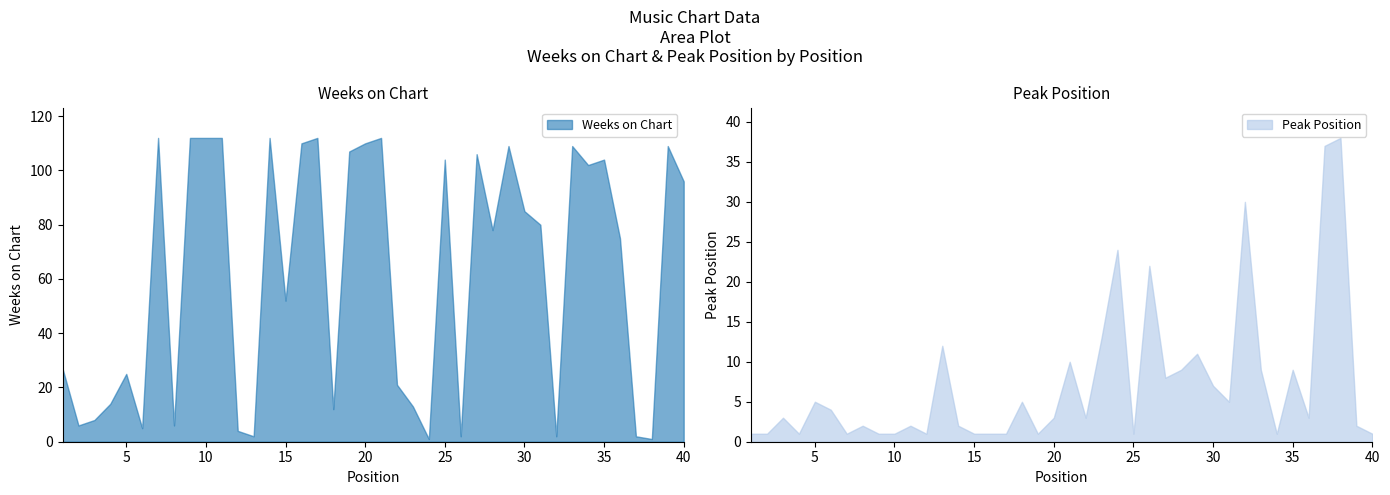

Where is Weeks on Chart nearest to the value 56?

15